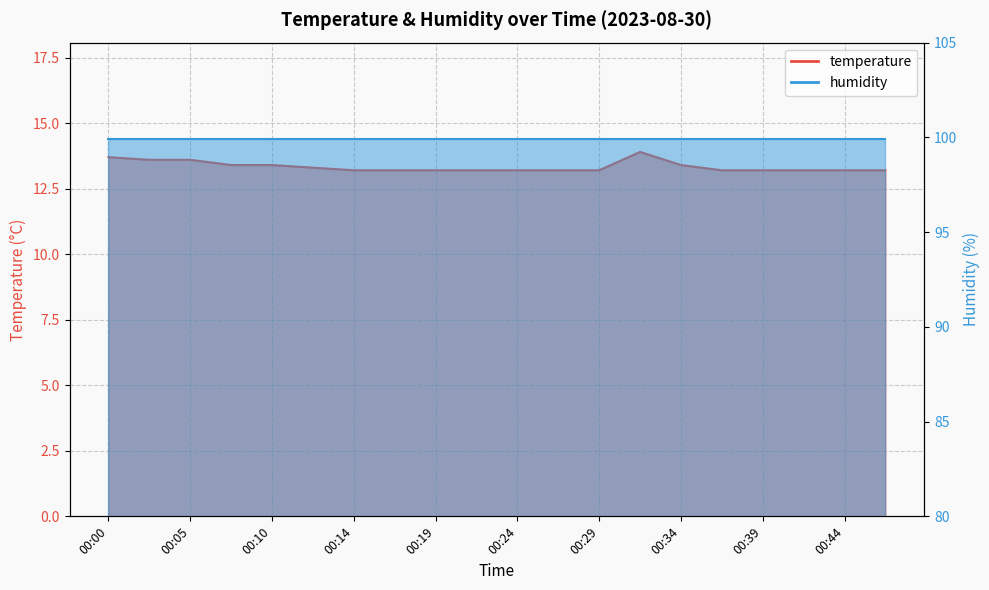

Reading left to right, transcribe all the data shown in this chart.

13.7	13.6	13.6	13.4	13.4	13.3	13.2	13.2	13.2	13.2	13.2	13.2	13.2	13.9	13.4	13.2	13.2	13.2	13.2	13.2